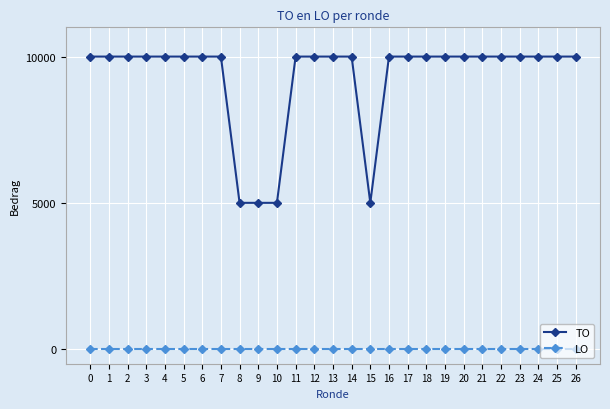

What are all the series names shown in the legend?

TO, LO